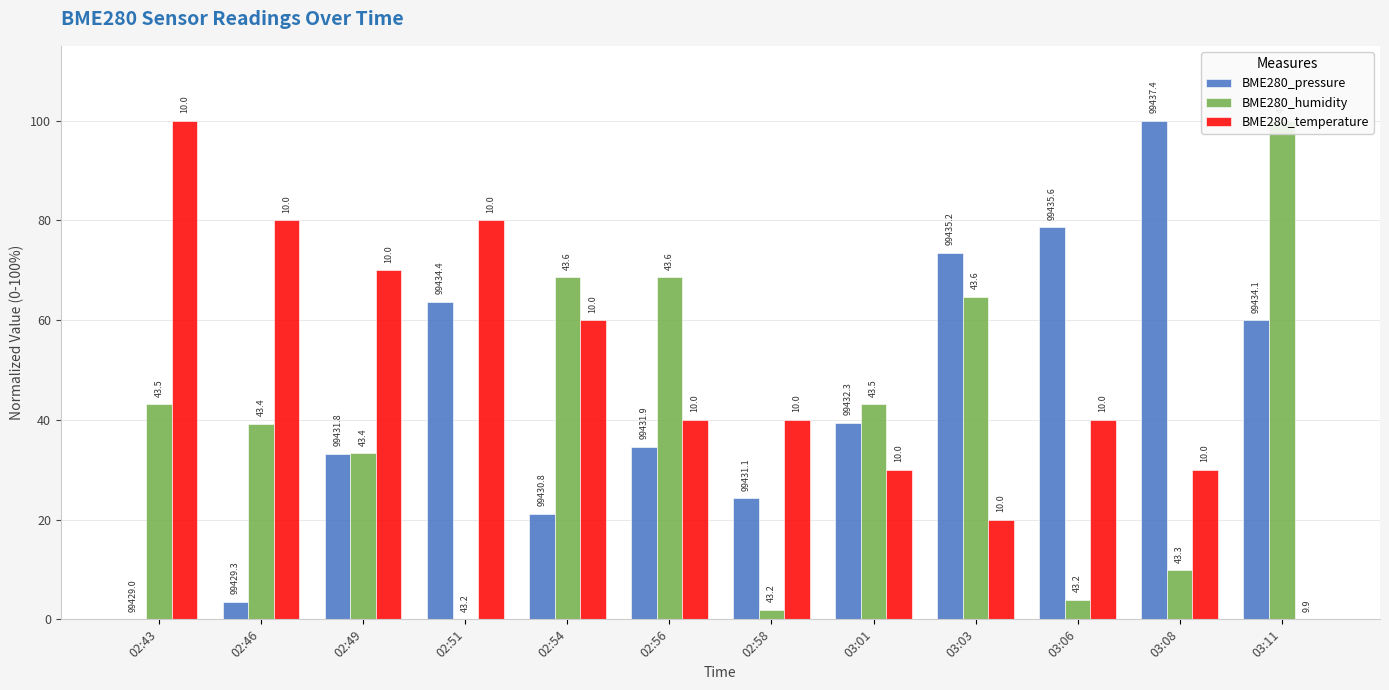

The value of BME280_humidity at 02:49 is 33.3. True or false?

True